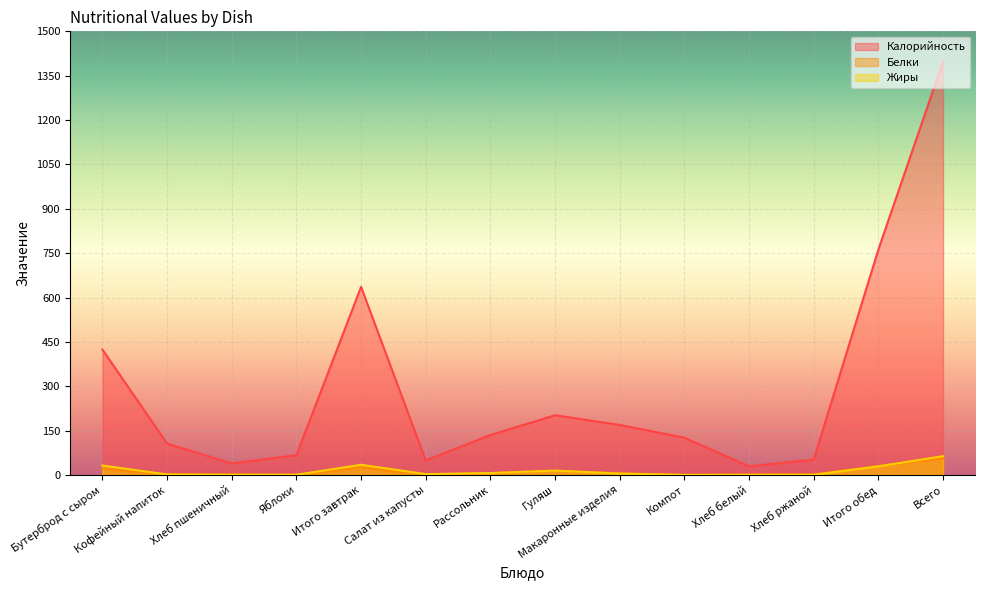

Reading left to right, what are all the values shown in this chart?

Калорийность: Бутерброд с сыром=424.0	Кофейный напиток=106.0	Хлеб пшеничный=39.0	Яблоки=67.0	Итого завтрак=636.0	Салат из капусты=49.0	Рассольник=135.0	Гуляш=202.0	Макаронные изделия=169.0	Компот=126.0	Хлеб белый=29.0	Хлеб ржаной=52.0	Итого обед=762.0	Всего=1398.0
Белки: Бутерброд с сыром=20.8	Кофейный напиток=2.2	Хлеб пшеничный=1.7	Яблоки=0.6	Итого завтрак=25.3	Салат из капусты=0.9	Рассольник=5.9	Гуляш=14.3	Макаронные изделия=5.5	Компот=0.3	Хлеб белый=1.3	Хлеб ржаной=2.0	Итого обед=30.2	Всего=55.5
Жиры: Бутерброд с сыром=31.9	Кофейный напиток=1.6	Хлеб пшеничный=0.3	Яблоки=0.6	Итого завтрак=34.5	Салат из капусты=2.9	Рассольник=6.4	Гуляш=14.7	Макаронные изделия=4.5	Компот=0.0	Хлеб белый=0.2	Хлеб ржаной=0.4	Итого обед=29.1	Всего=63.5